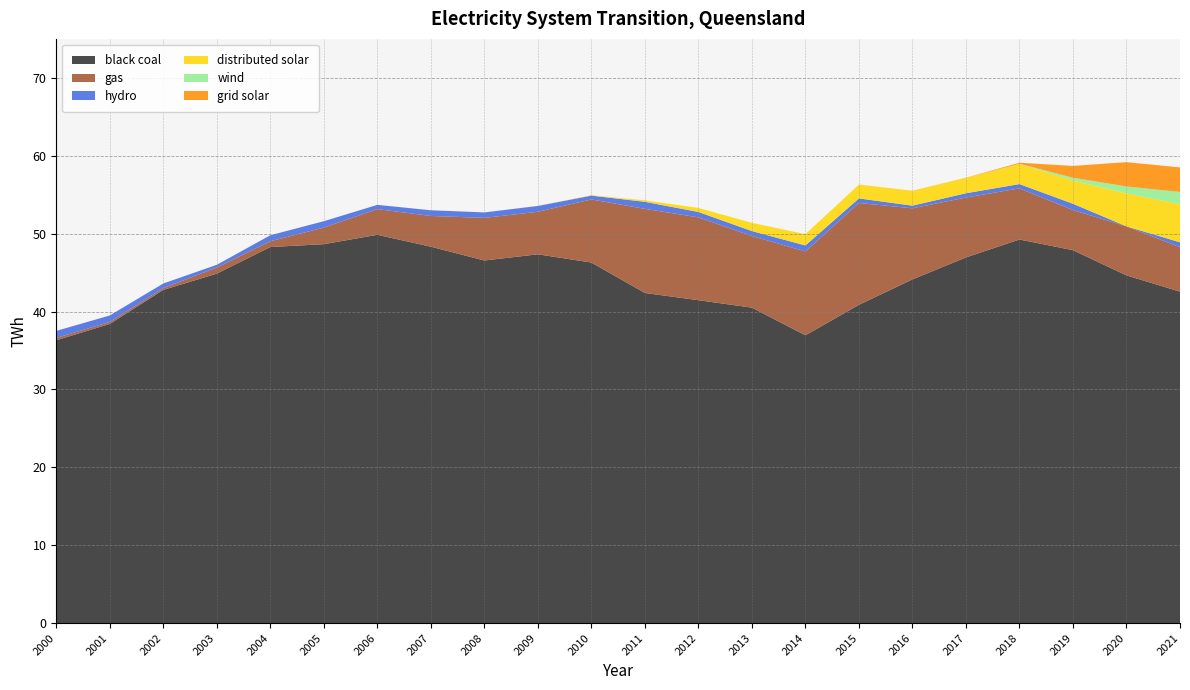

Reading right to left, transcribe all the data shown in this chart.

black coal: 42.6	44.6	47.9	49.2	46.9	44.1	40.9	37.0	40.5	41.5	42.4	46.3	47.3	46.6	48.3	49.9	48.6	48.3	44.9	42.8	38.4	36.3
gas: 5.7	6.3	5.2	6.6	7.7	9.1	13.1	10.8	9.2	10.6	10.8	8.1	5.5	5.5	3.9	3.3	2.1	0.7	0.8	0.2	0.2	0.3
hydro: 0.6	0.0	0.8	0.6	0.5	0.3	0.6	0.8	0.6	0.7	0.9	0.5	0.7	0.7	0.7	0.5	0.8	0.8	0.3	0.6	0.8	0.9
distributed solar: 4.9	4.2	3.0	2.6	2.0	1.9	1.8	1.4	1.1	0.5	0.2	0.0	0.0	0.0	0.0	0.0	0.0	0.0	0.0	0.0	0.0	0.0
wind: 1.6	0.9	0.4	0.0	0.0	0.0	0.0	0.0	0.0	0.0	0.0	0.0	0.0	0.0	0.0	0.0	0.0	0.0	0.0	0.0	0.0	0.0
grid solar: 3.2	3.1	1.5	0.1	0.0	0.0	0.0	0.0	0.0	0.0	0.0	0.0	0.0	0.0	0.0	0.0	0.0	0.0	0.0	0.0	0.0	0.0